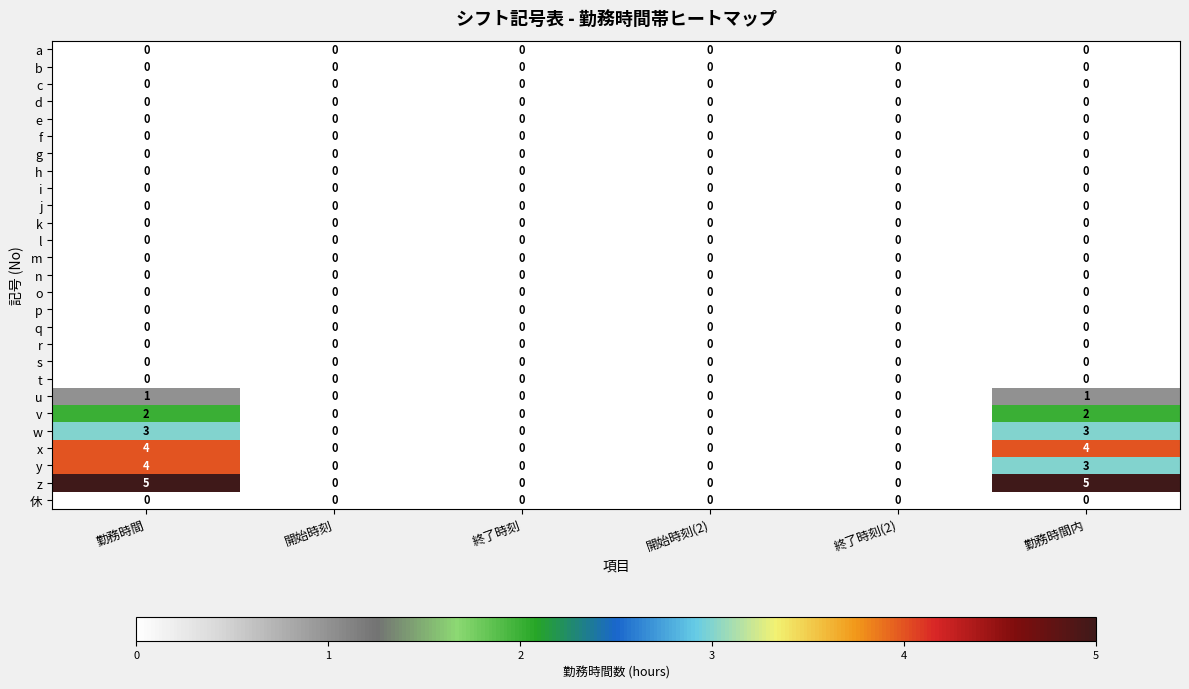

Which series has the largest total across all categories?

z